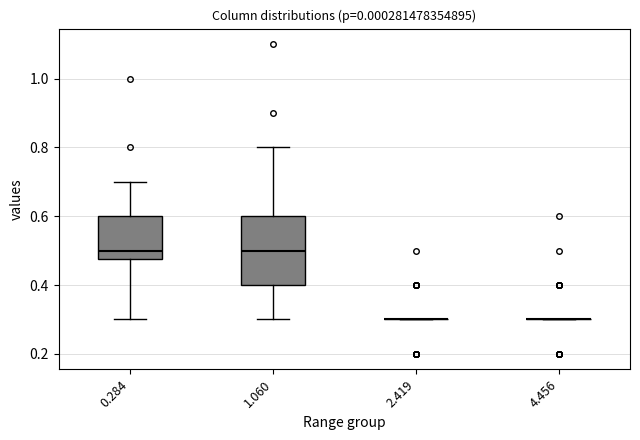

Reading left to right, read every box against the y-axis: the position of its median line, the range the box covers, and the ends of its whiskers. The values are not printed on the chart, so give them approximately, as read against the axis.

0.284: median 0.50, box 0.48 to 0.60, whiskers 0.30 to 0.70
1.060: median 0.50, box 0.40 to 0.60, whiskers 0.30 to 0.80
2.419: box collapsed to a line at 0.30, whiskers 0.30 to 0.30
4.456: box collapsed to a line at 0.30, whiskers 0.30 to 0.30